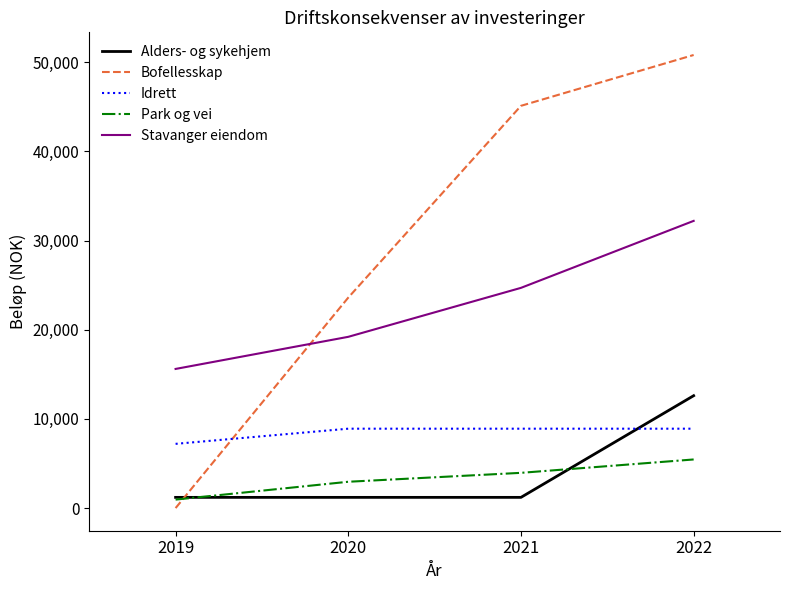

At which category is the sum across all series the highest?

2022